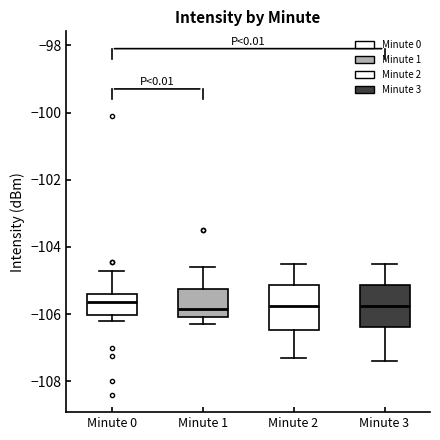

Where is the lower edge of the box for Minute 3 on the y-axis? The values are not printed on the chart, so give them approximately, as read against the axis.

-106.4